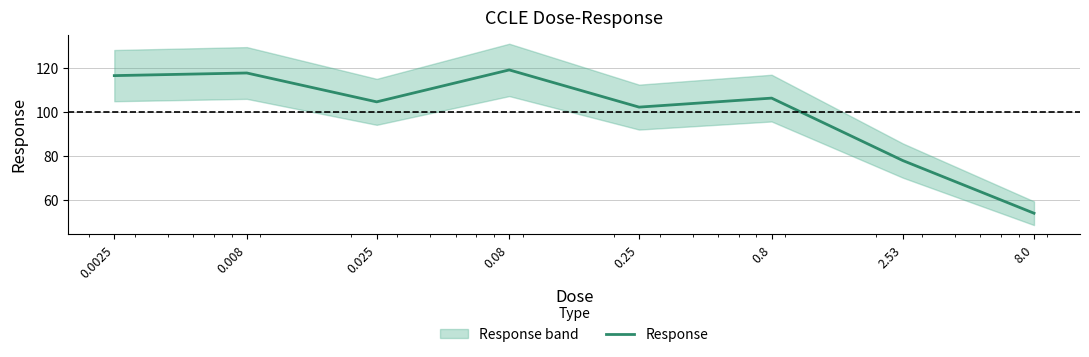

At which label does the data first exceed 106?

0.0025